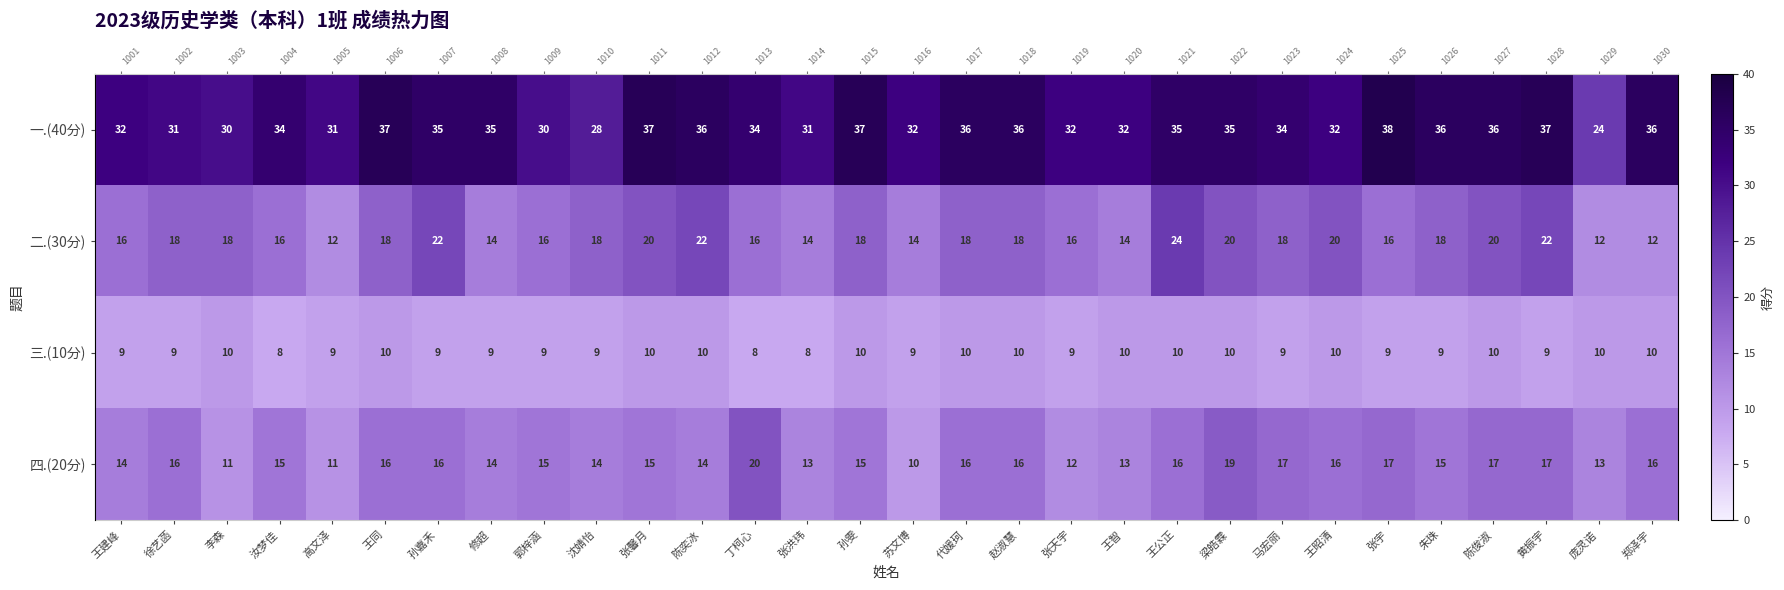

Which label corresponds to the largest value in the chart?

张宇